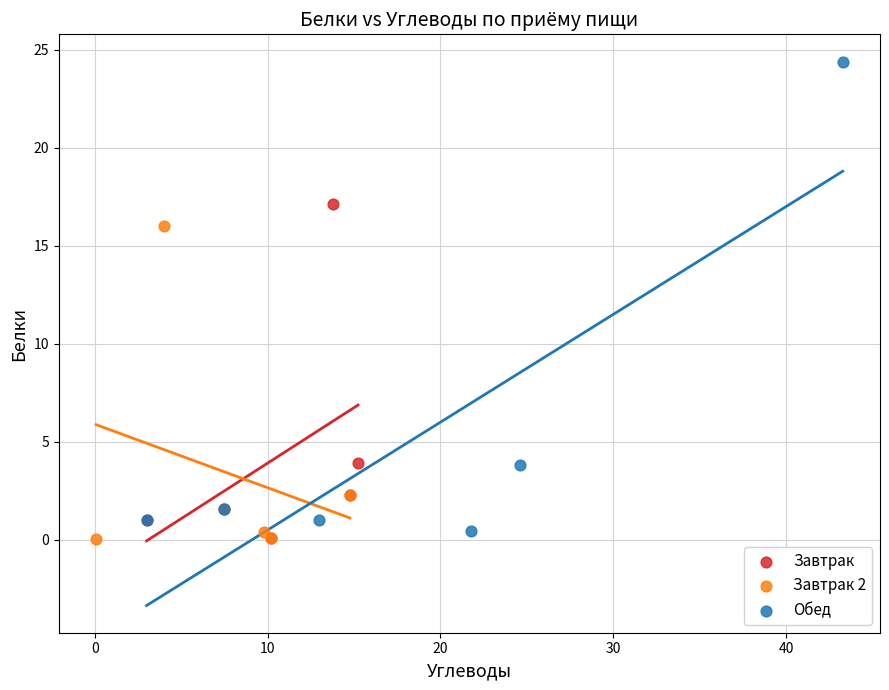

Which series reaches the maximum Y coordinate?

Обед